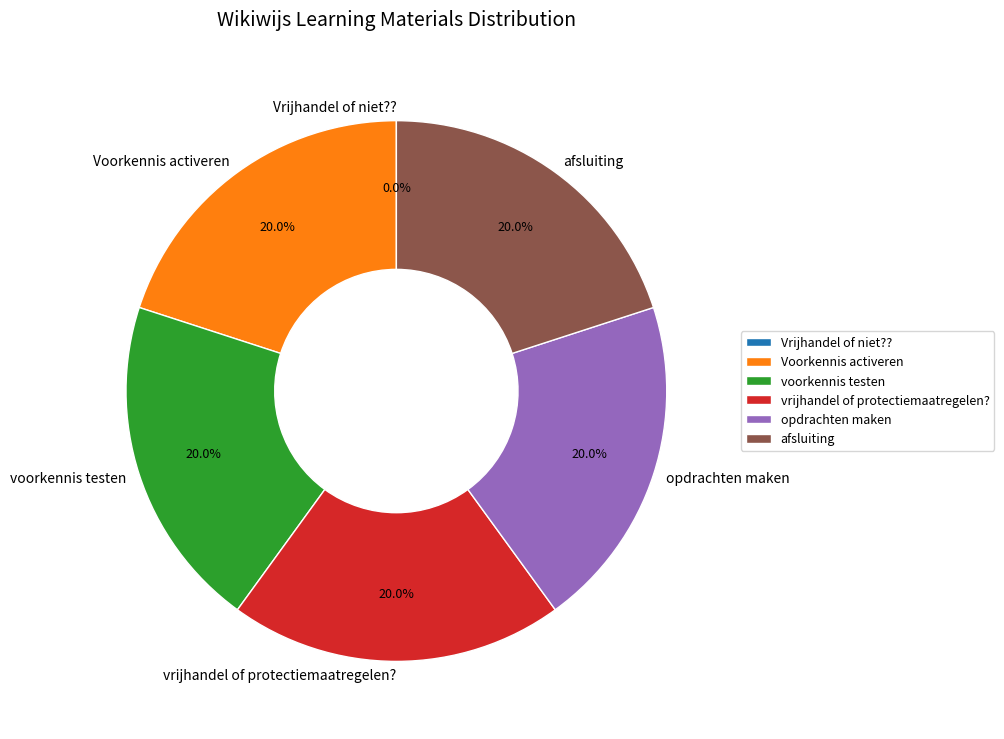

What percentage is the Voorkennis activeren slice, to the nearest percent?

20%